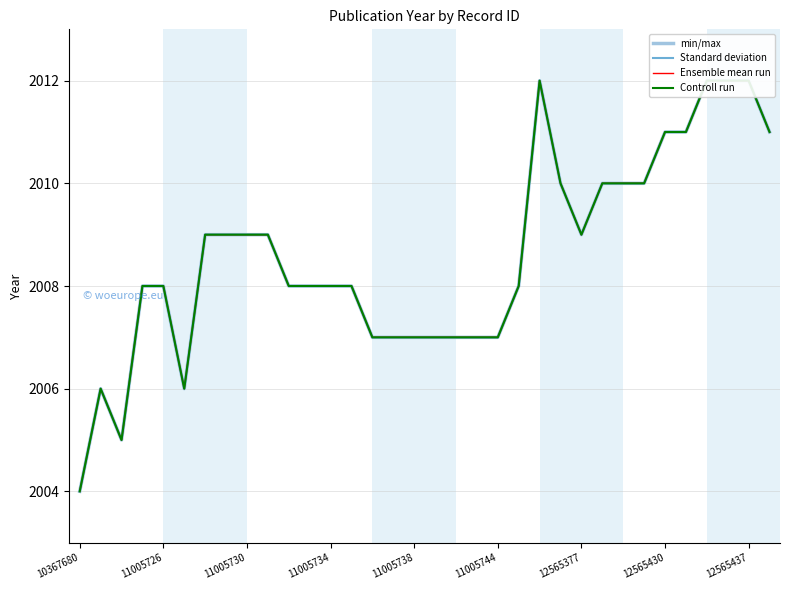

List the series in order of their peak value, highest first.

min/max, Standard deviation, Ensemble mean run, Controll run